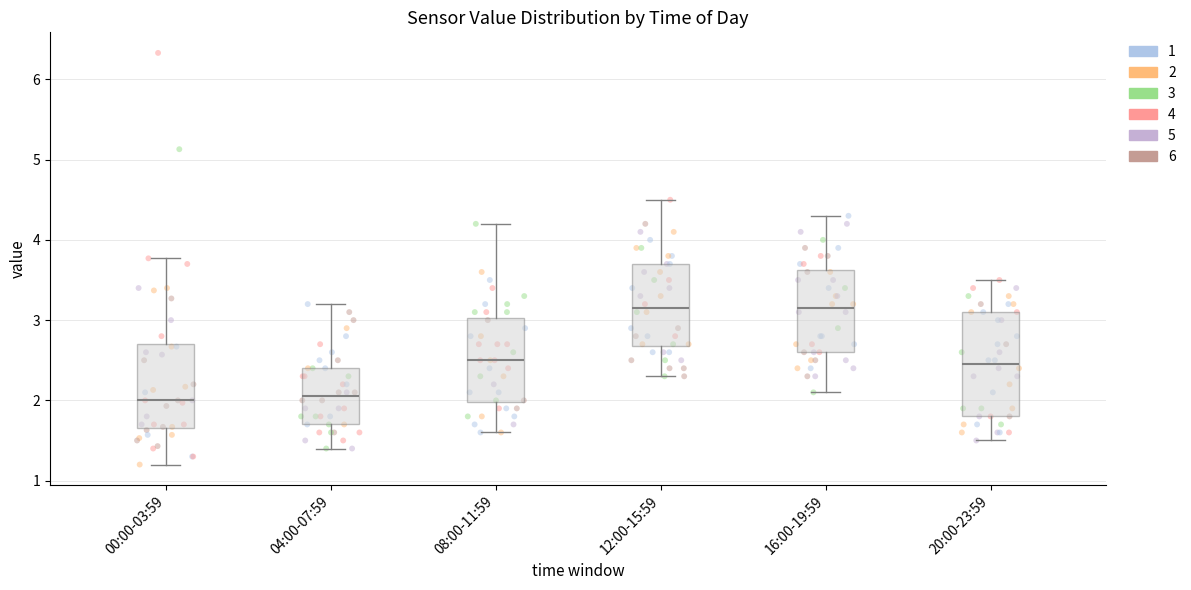

Reading left to right, transcribe this box plot: for each box, give where its median line is, the range the box spans, and where its two whiskers end, as read against the y-axis. The values are not printed on the chart, so give them approximately, as read against the axis.

00:00-03:59: median 2.0, box 1.7 to 2.7, whiskers 1.2 to 3.8
04:00-07:59: median 2.1, box 1.7 to 2.4, whiskers 1.4 to 3.2
08:00-11:59: median 2.5, box 2.0 to 3.0, whiskers 1.6 to 4.2
12:00-15:59: median 3.2, box 2.7 to 3.7, whiskers 2.3 to 4.5
16:00-19:59: median 3.2, box 2.6 to 3.6, whiskers 2.1 to 4.3
20:00-23:59: median 2.5, box 1.8 to 3.1, whiskers 1.5 to 3.5